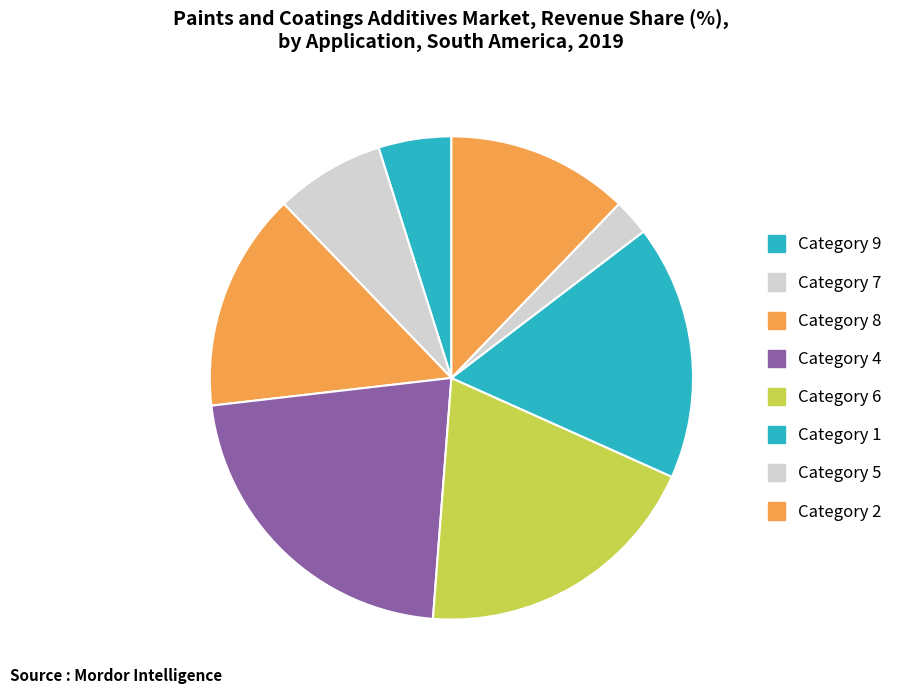

Count the number of slices in the pie.

8